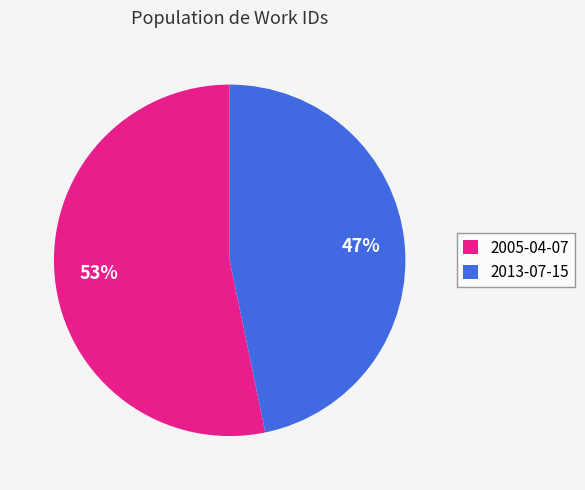

Approximately how many times larger is the value at 2013-07-15 compared to 2005-04-07?

0.9